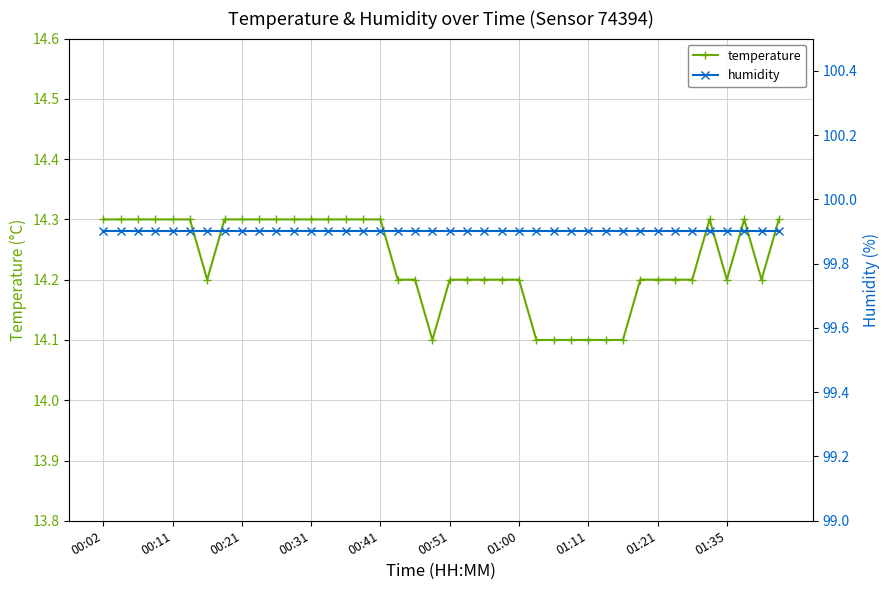

Count the number of categories in the chart.

40